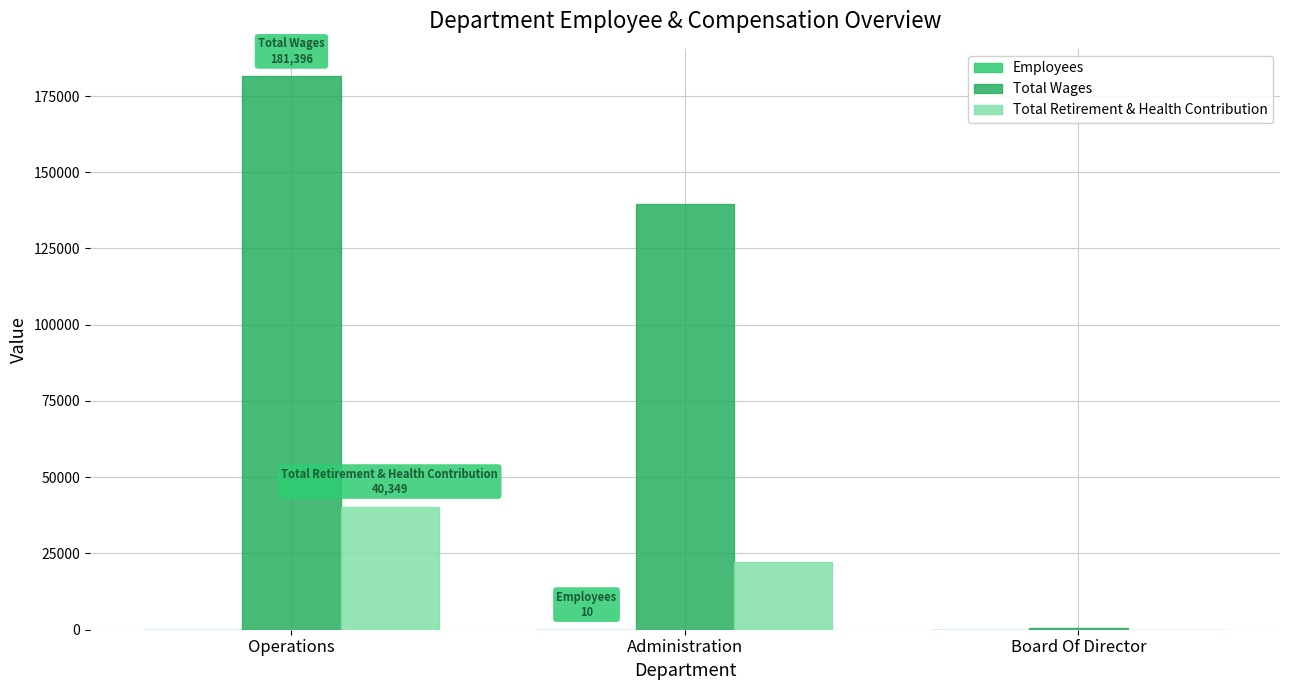

Does the chart contain stacked bars?

No